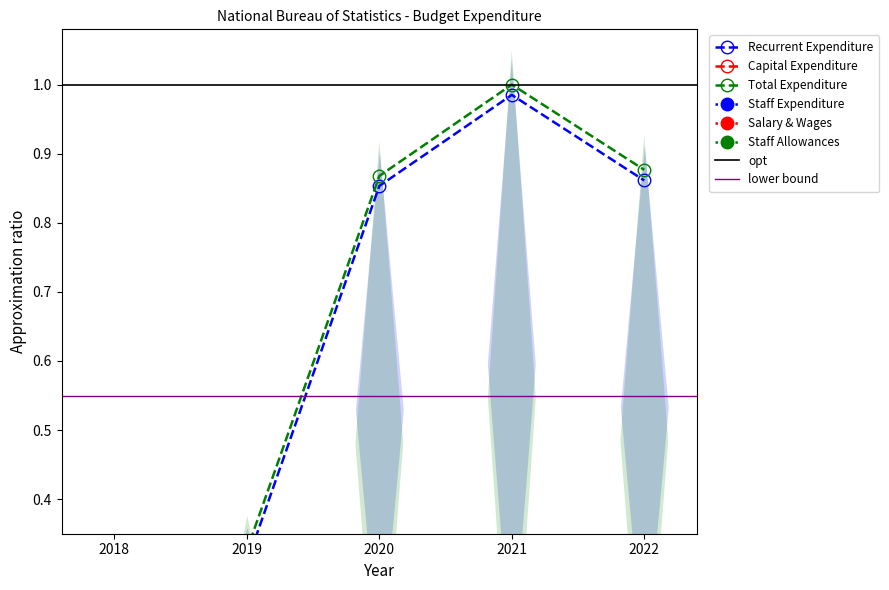

True or false: Total Expenditure and Recurrent Expenditure cross at least once.

False